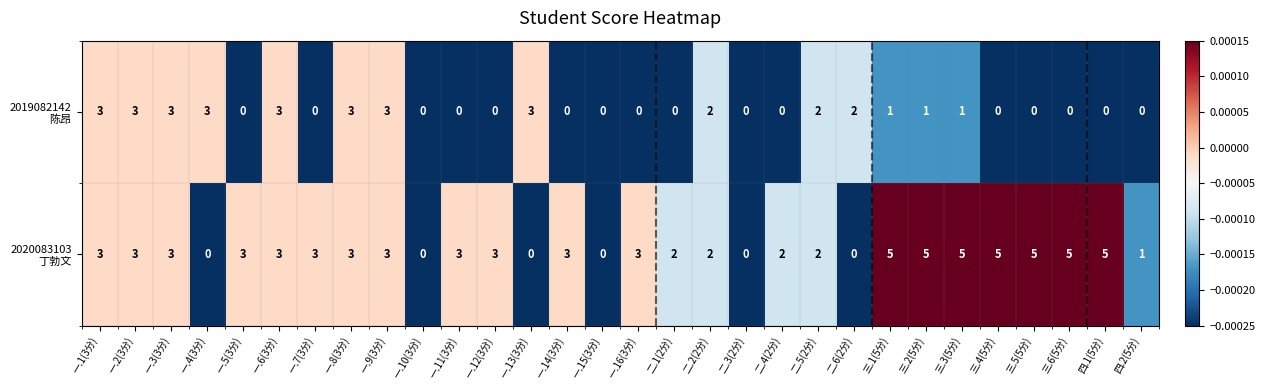

Between 一.12(3分) and 二.2(2分), which series saw the biggest shift?

2019082142 陈昂